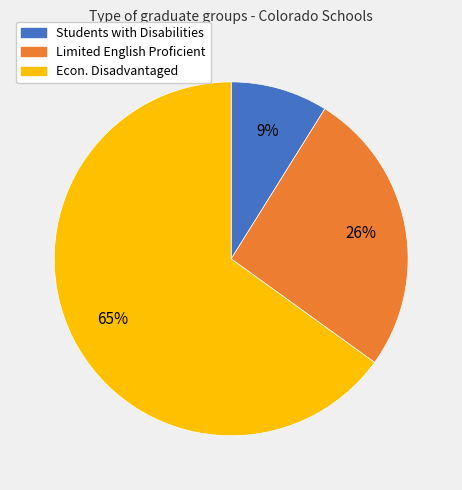

How many slices are in this pie chart?

3